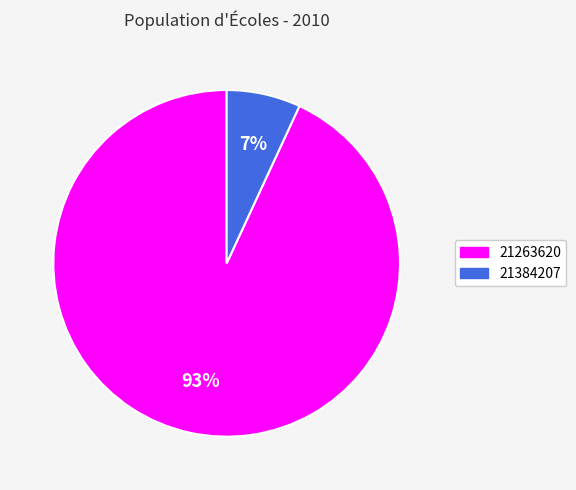

Which has a higher value, 21384207 or 21263620?

21263620